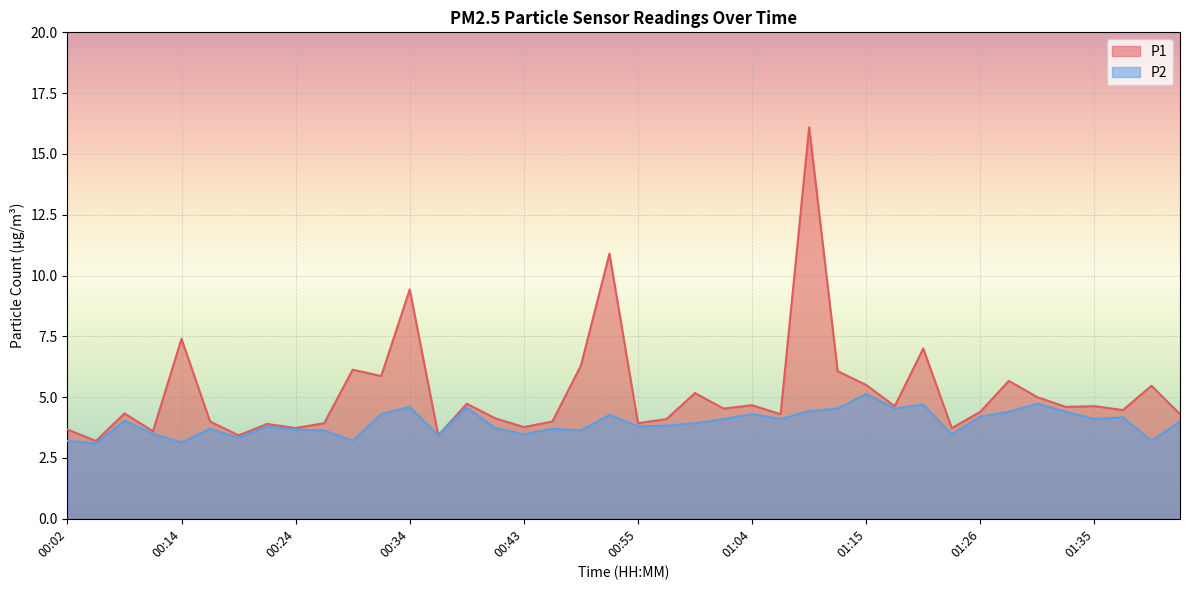

How many data points does each series have?

40